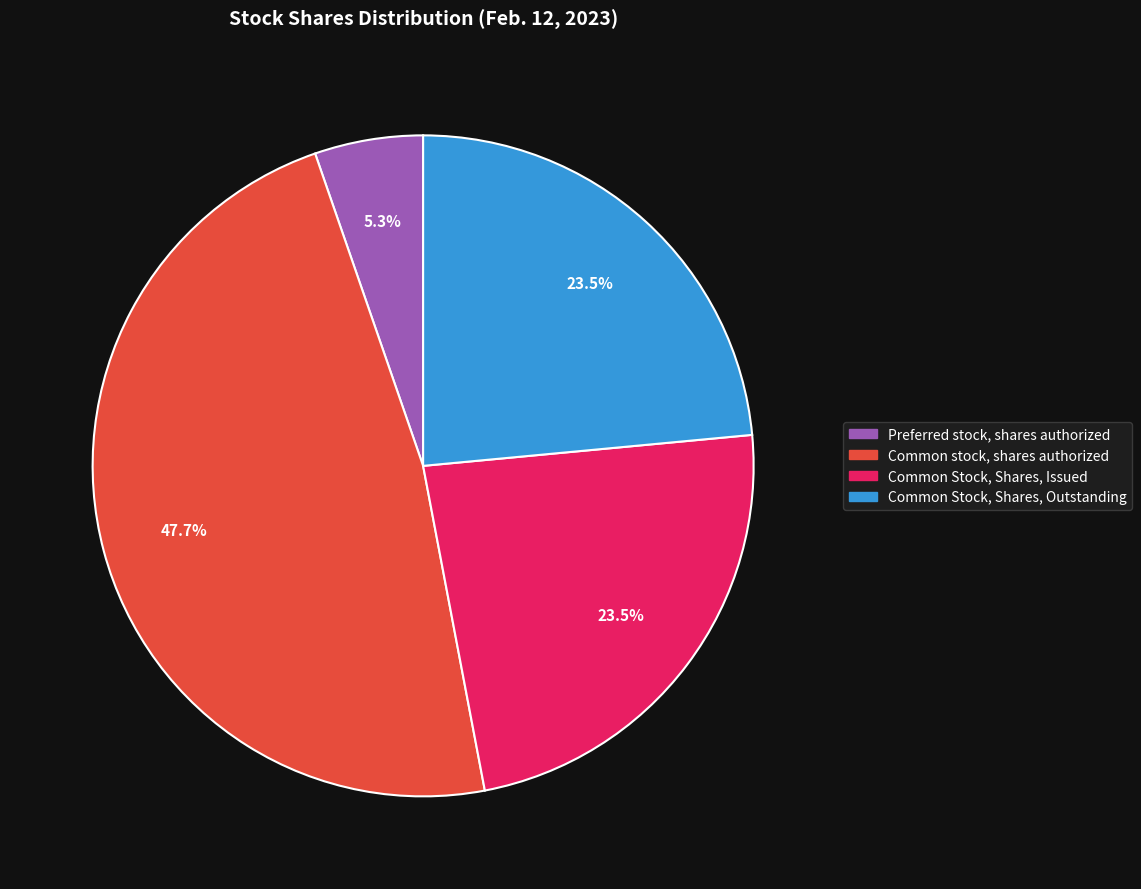

Is there any slice that represents more than half of the pie?

No